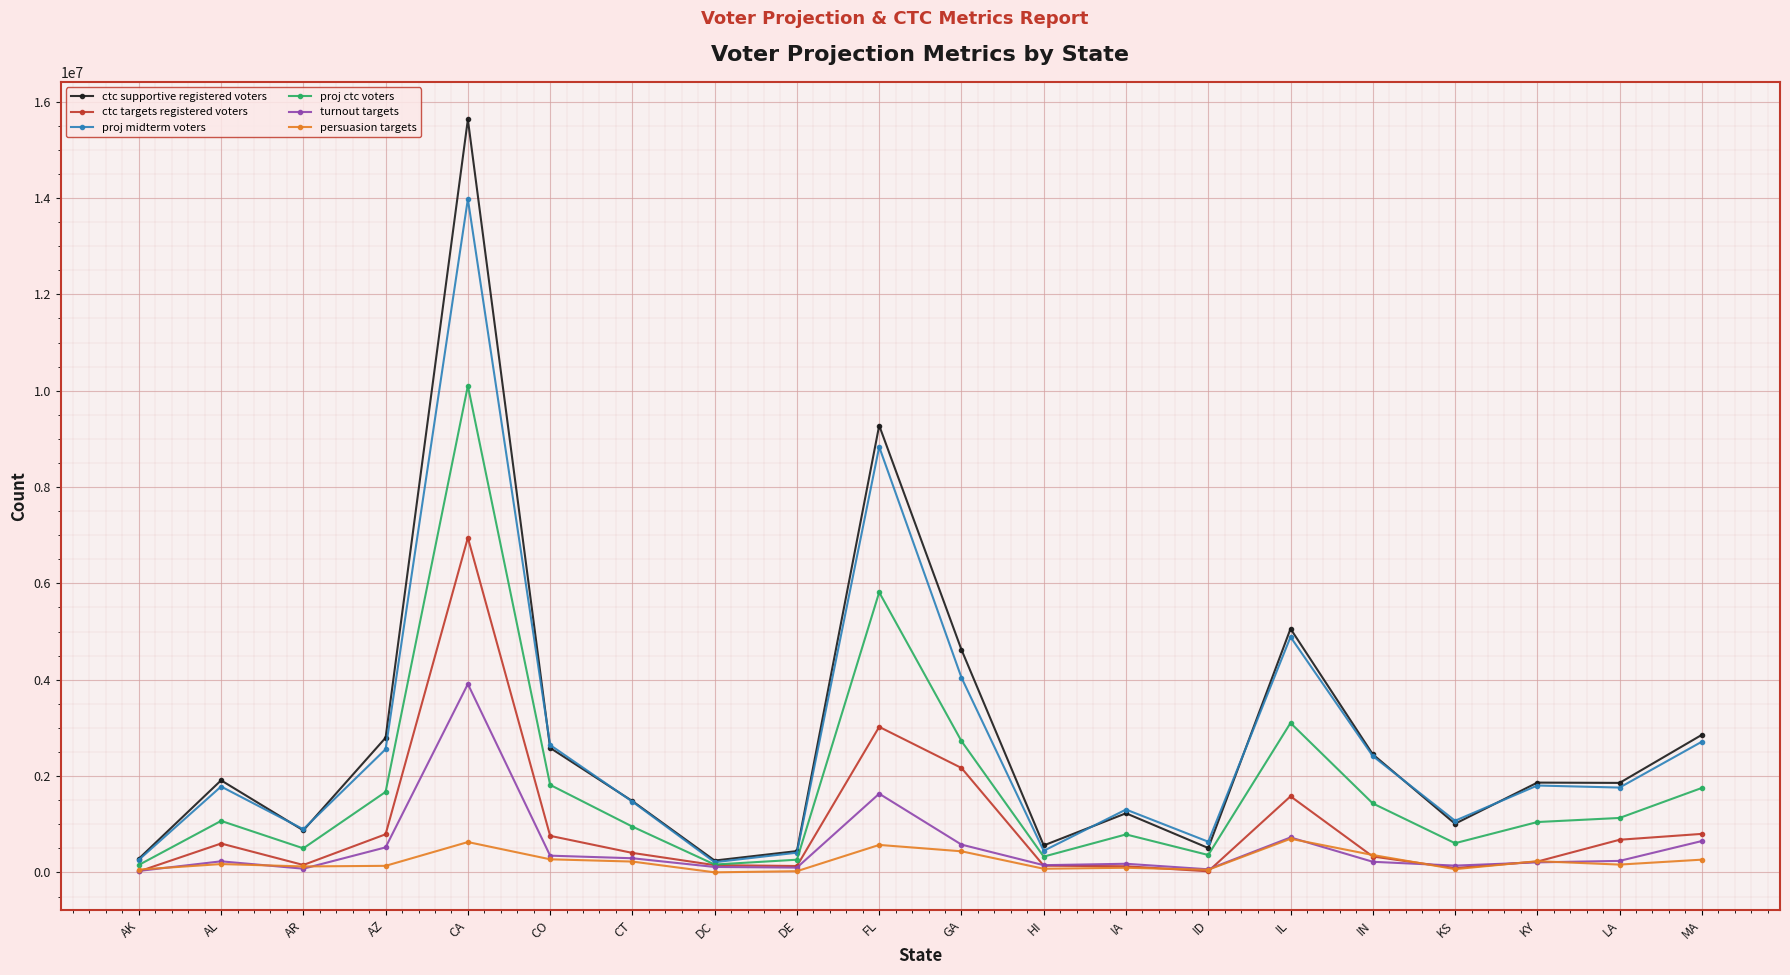

What is the difference between the maximum and minimum values in the persuasion targets series?

696562.0